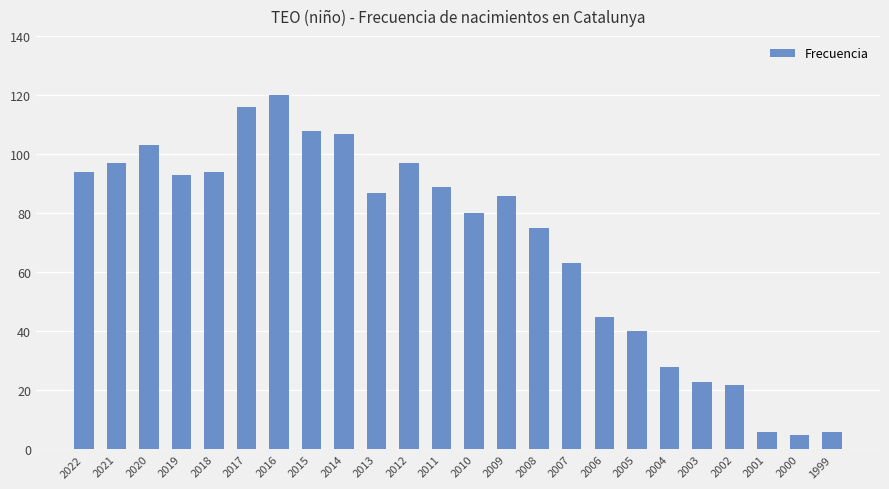

What is the maximum value shown in the chart?

120